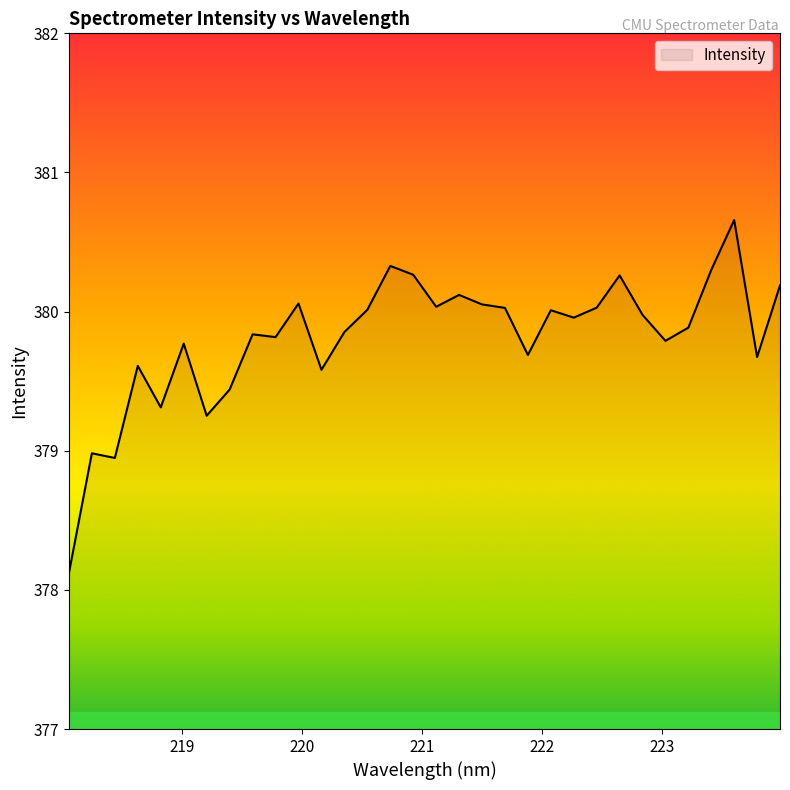

What is the greatest value displayed?

380.7